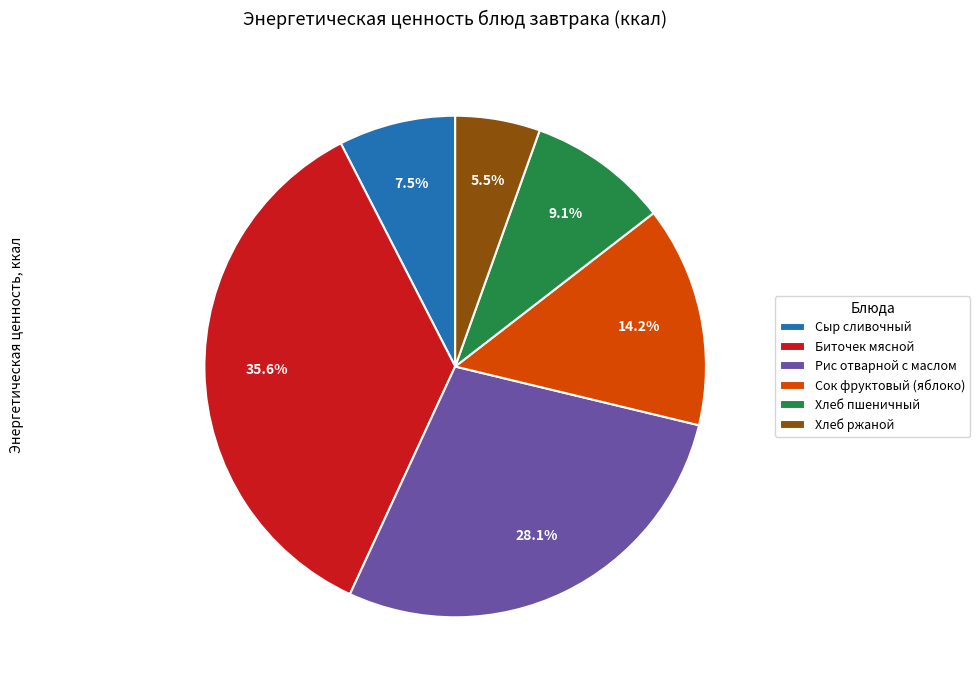

How many slices are in this pie chart?

6